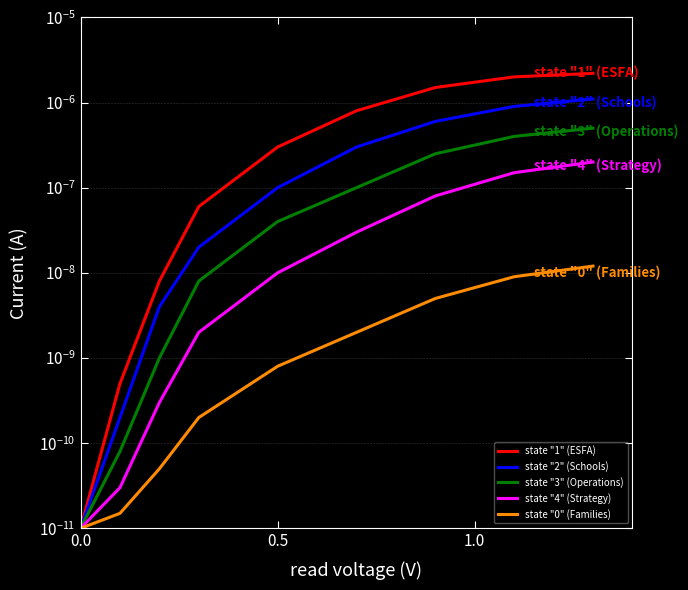

What is the label of the 6th point from the right?

3